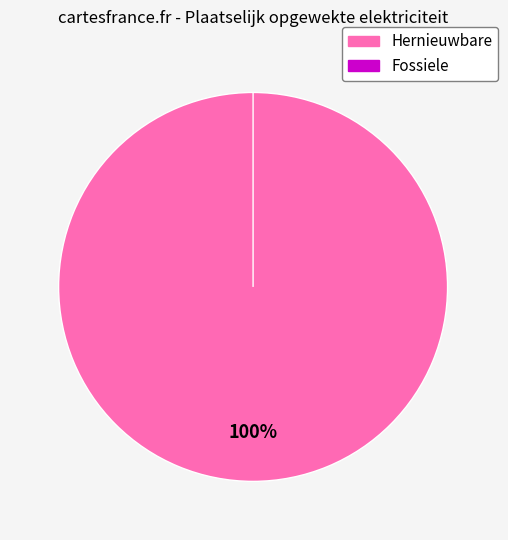

Count the number of slices in the pie.

2